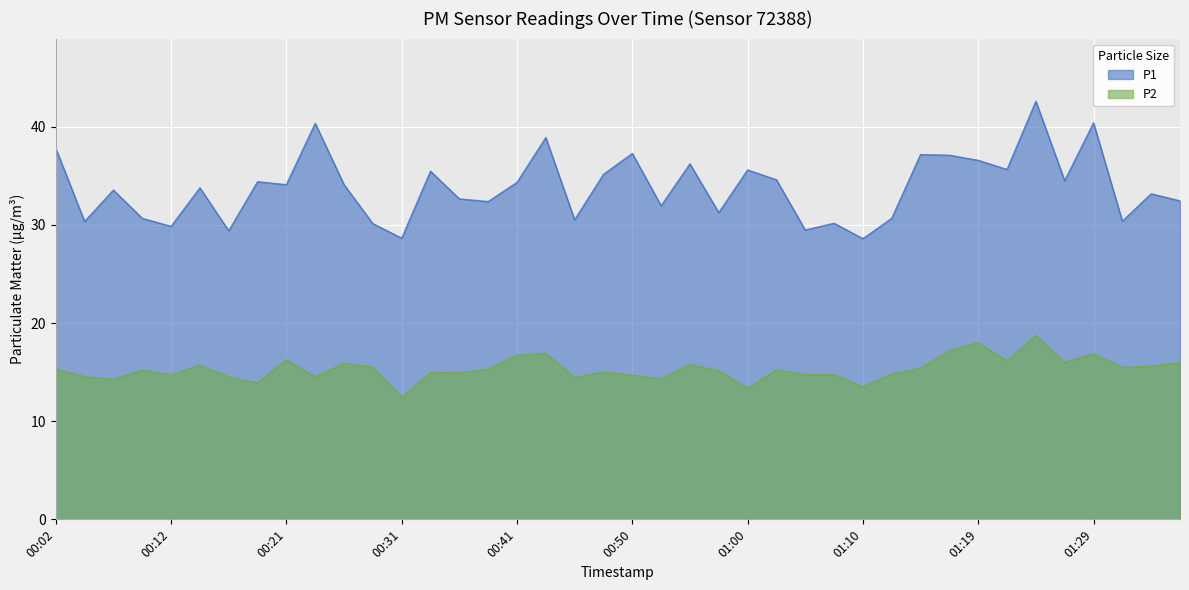

Which series has the largest total across all categories?

P1